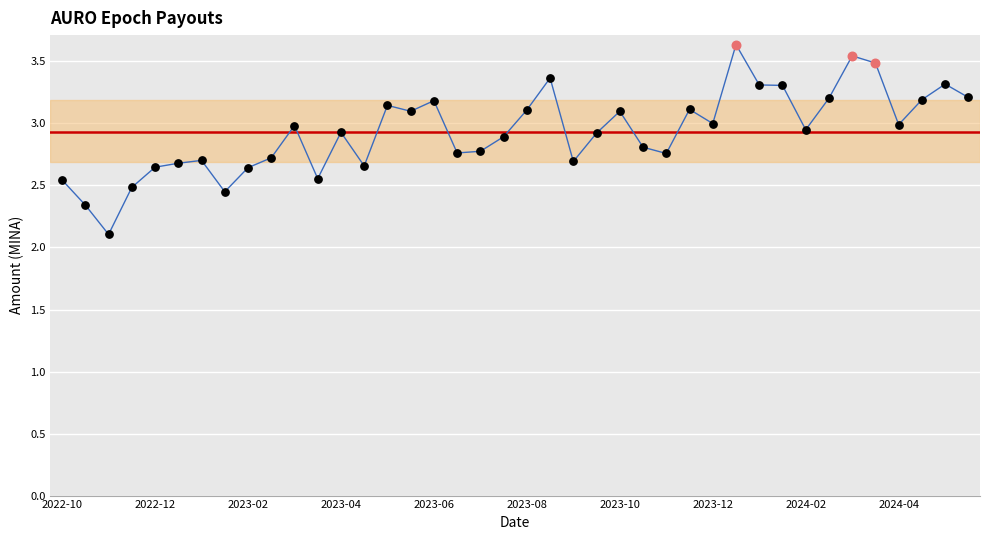

What is the maximum value shown in the chart?

3.6